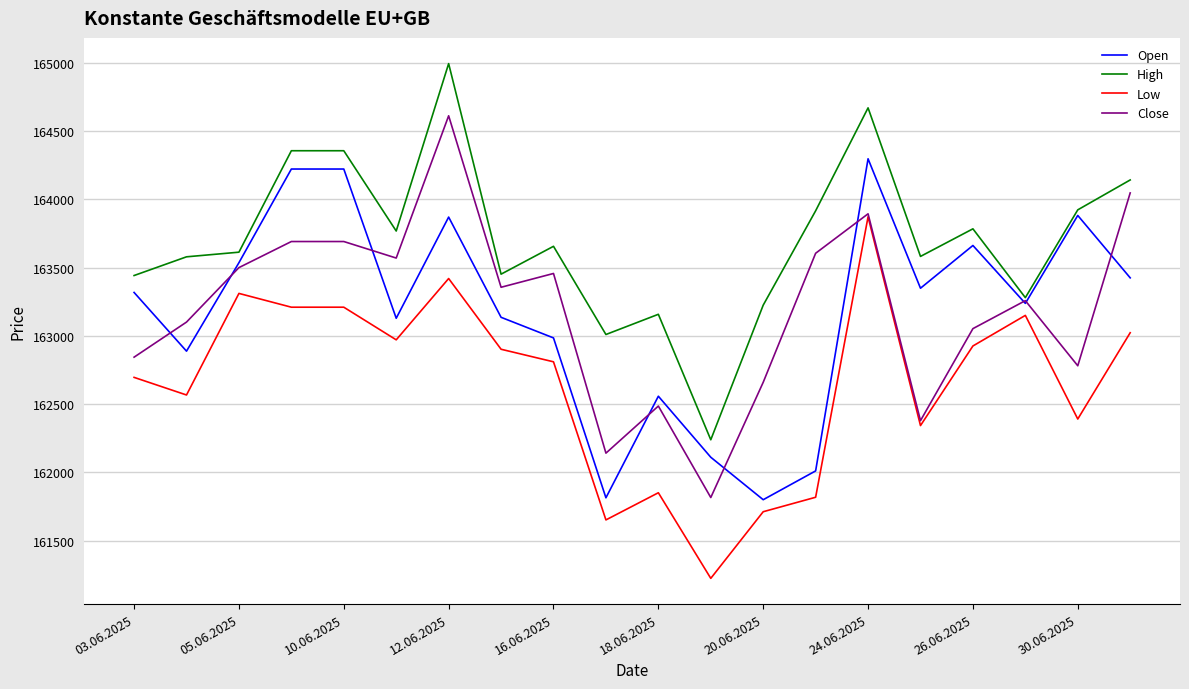

At how many categories does at least one series exceed 162386?

19